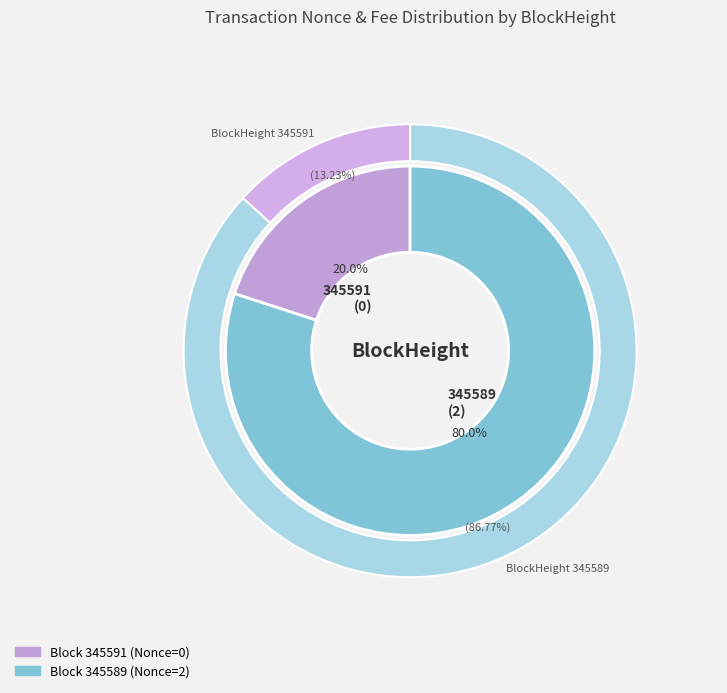

Count the number of slices in the pie.

2